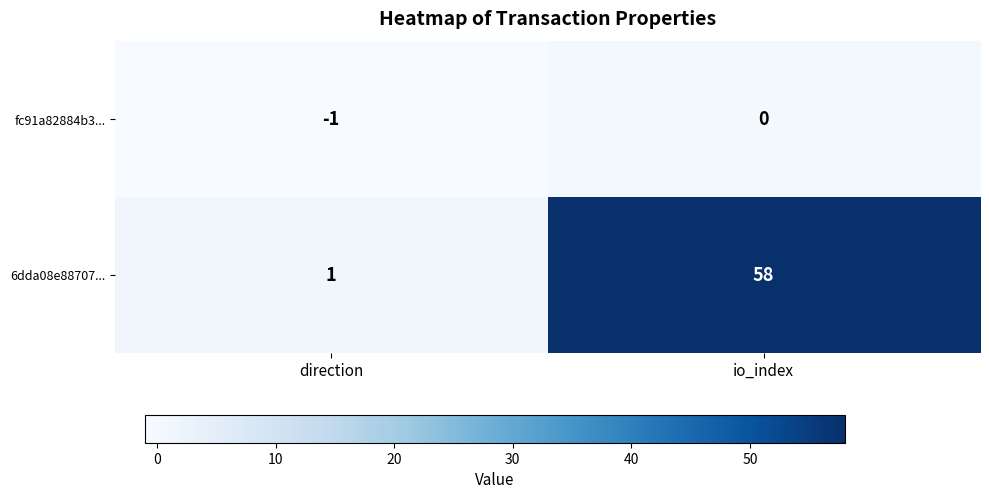

Reading left to right, what are all the values shown in this chart?

fc91a82884b3...: -1	0
6dda08e88707...: 1	58